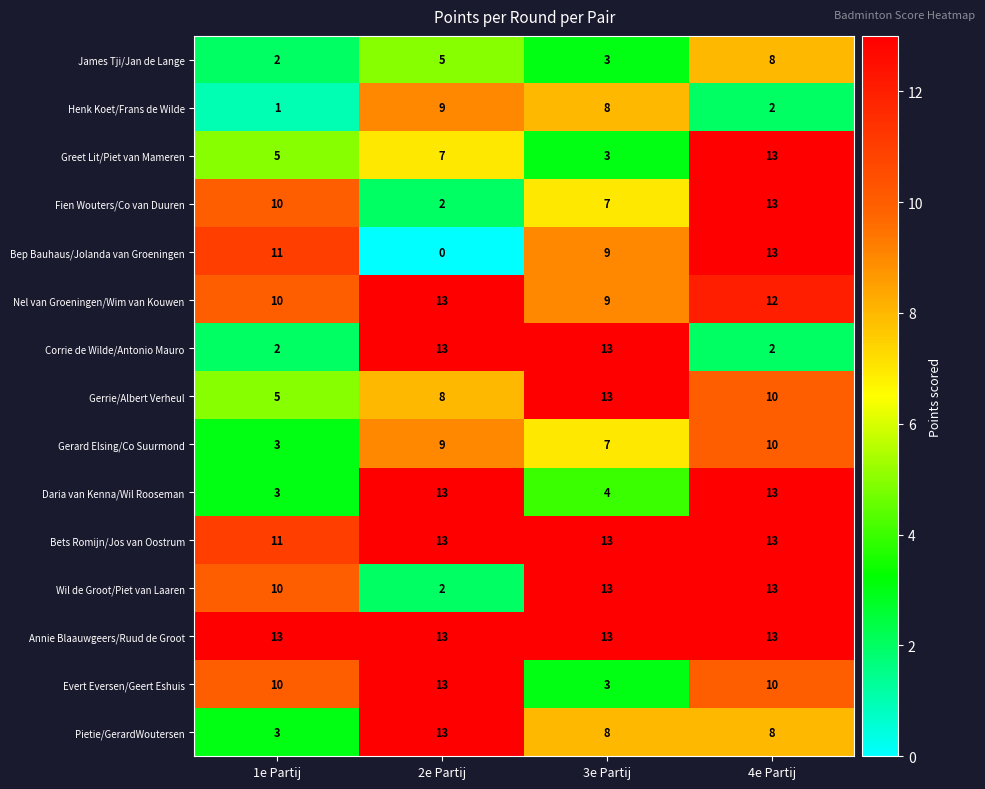

What is the maximum value shown in the chart?

13